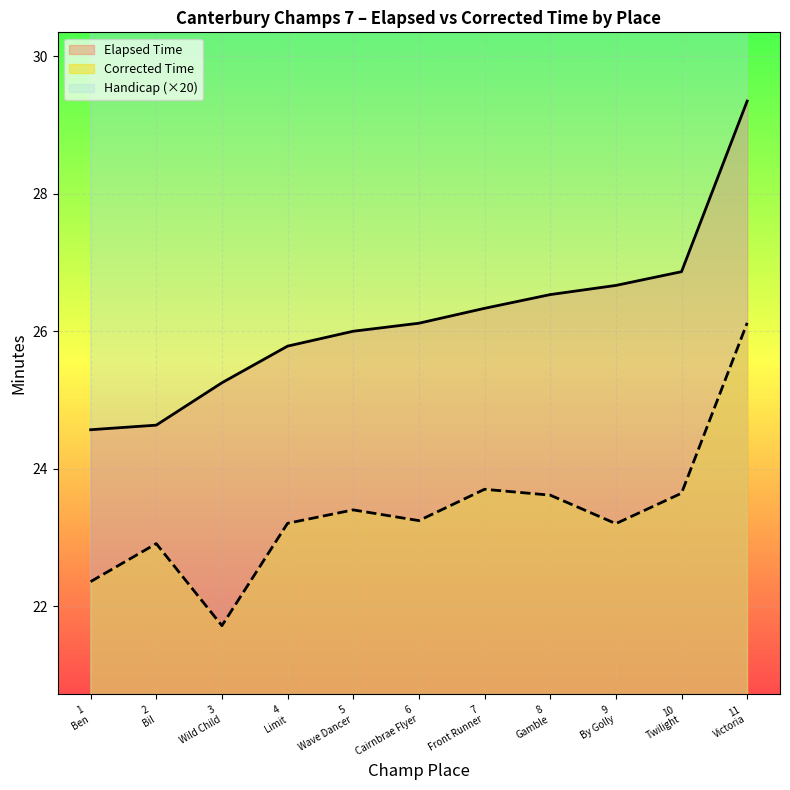

True or false: Elapsed Time and Corrected Time intersect in this chart.

False